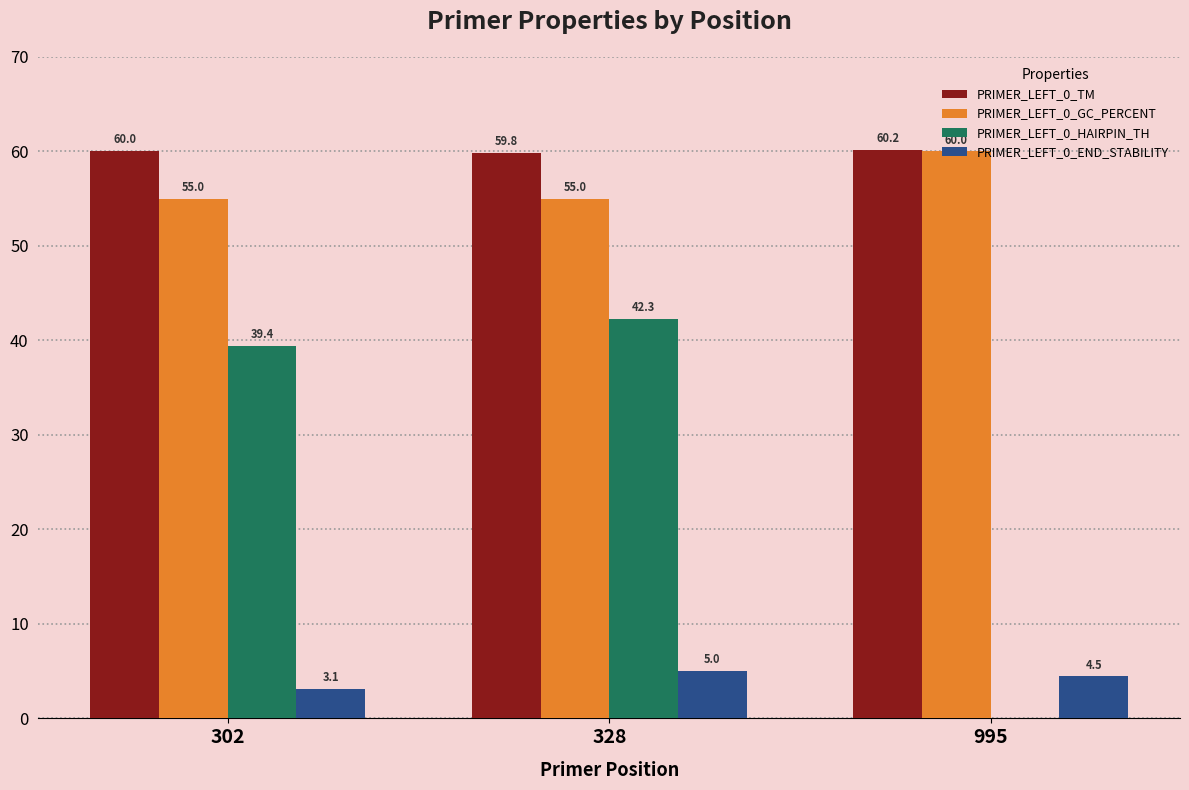

Reading left to right, transcribe all the data shown in this chart.

PRIMER_LEFT_0_TM: 60.0	59.8	60.2
PRIMER_LEFT_0_GC_PERCENT: 55.0	55.0	60.0
PRIMER_LEFT_0_HAIRPIN_TH: 39.4	42.3	0.0
PRIMER_LEFT_0_END_STABILITY: 3.1	5.0	4.5